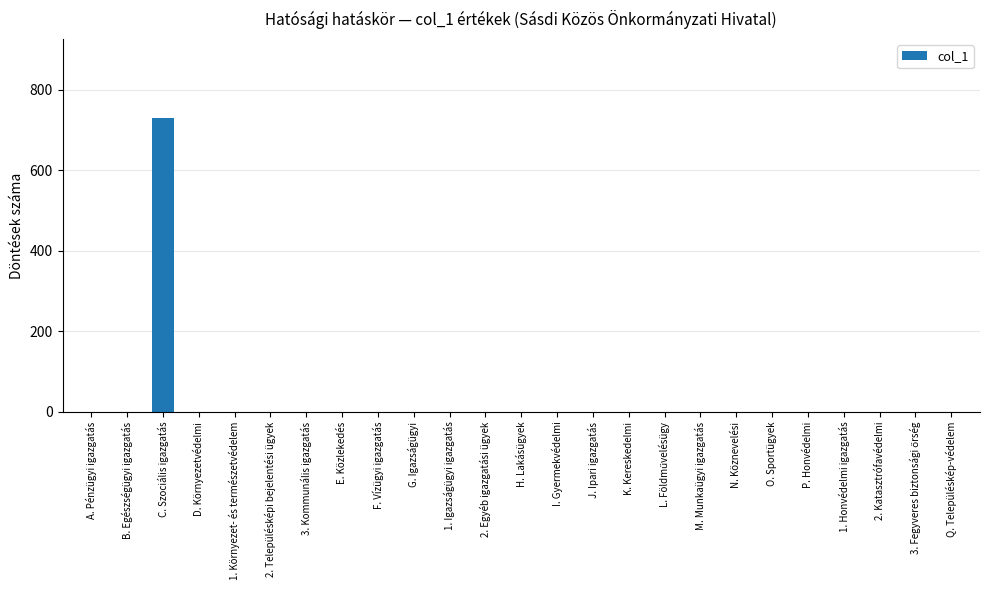

The value at M. Munkaügyi igazgatás is 400. True or false?

False